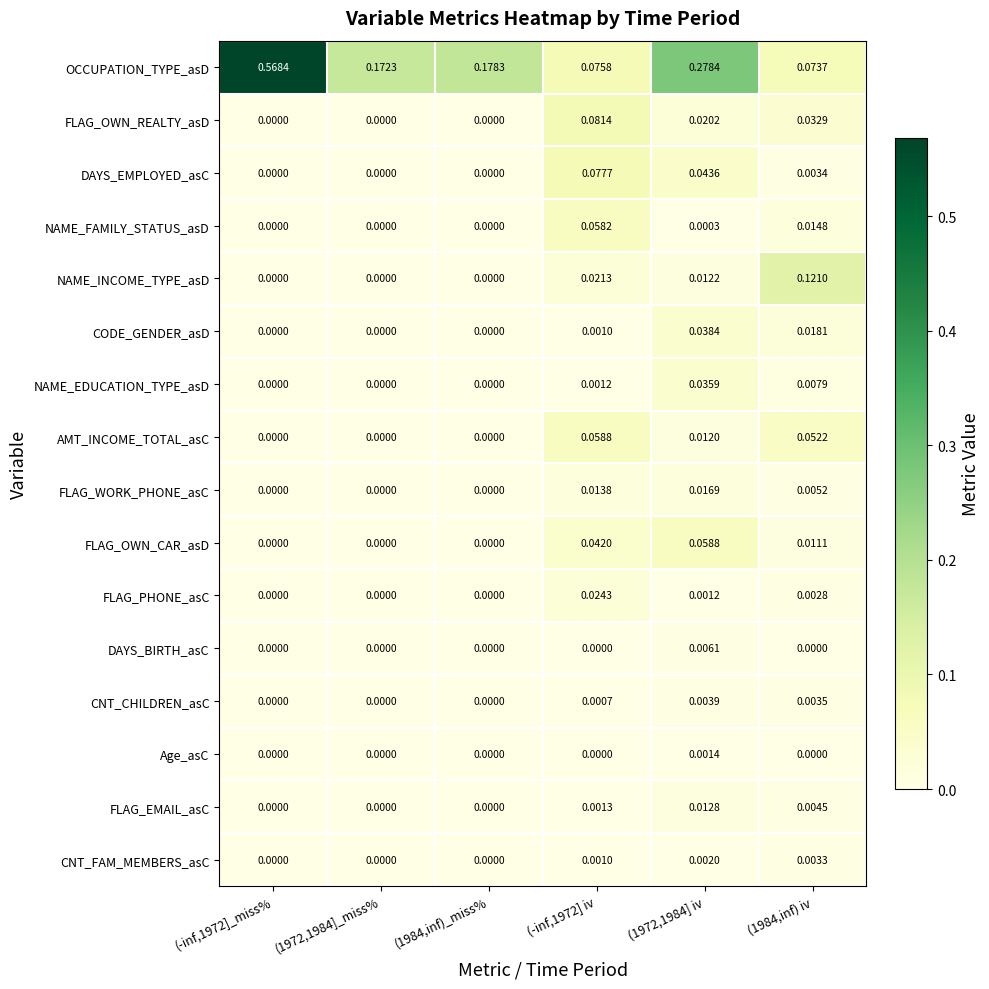

How many data points does each series have?

6